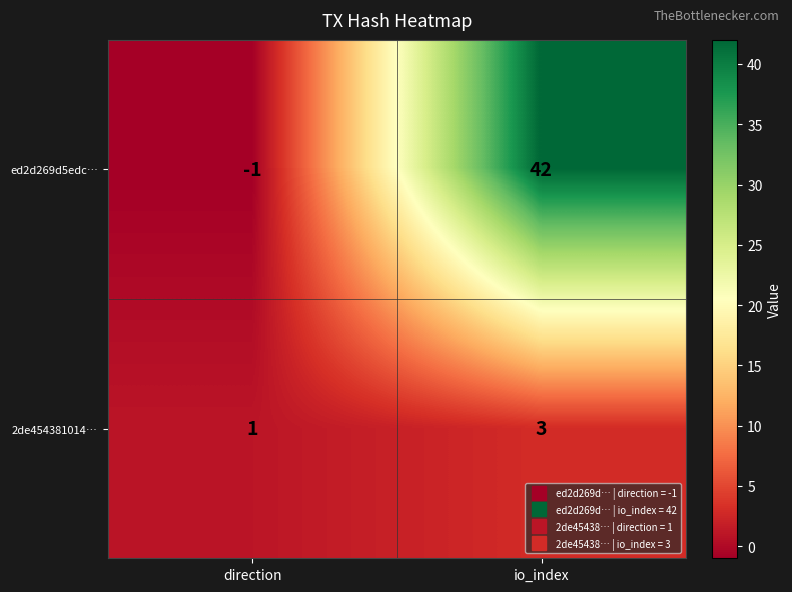

True or false: 2de454381014… has a value of 2 at direction.

False